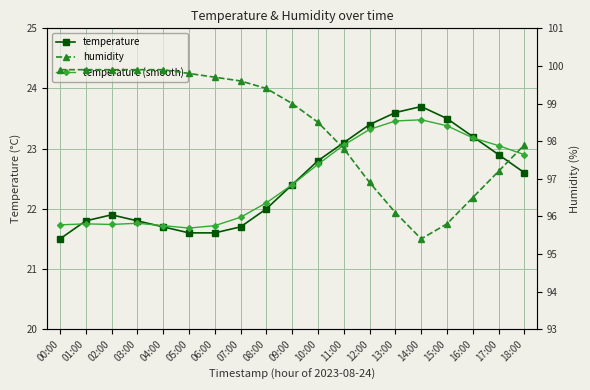

In temperature (smooth), how many points are higher than both neighbors (excluding endpoints)?

3